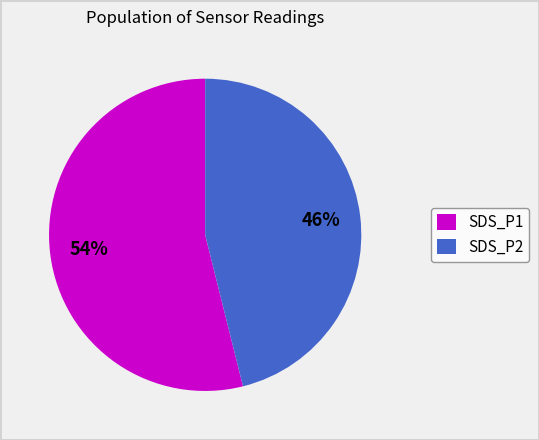

Is there any slice that represents more than half of the pie?

Yes